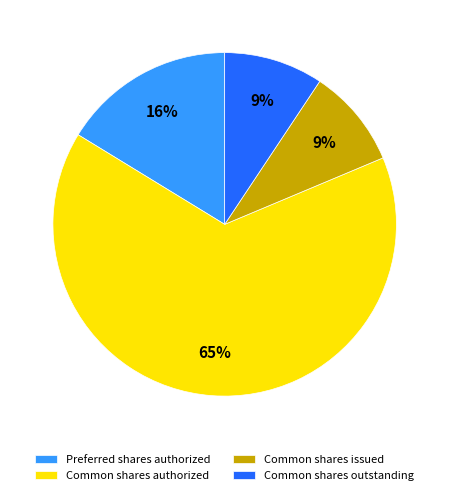

The Common shares outstanding slice represents 17% of the pie. True or false?

False